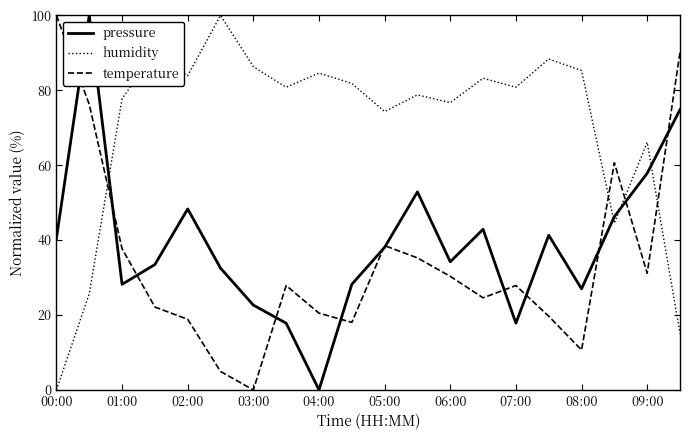

What is the greatest value displayed?

100.0